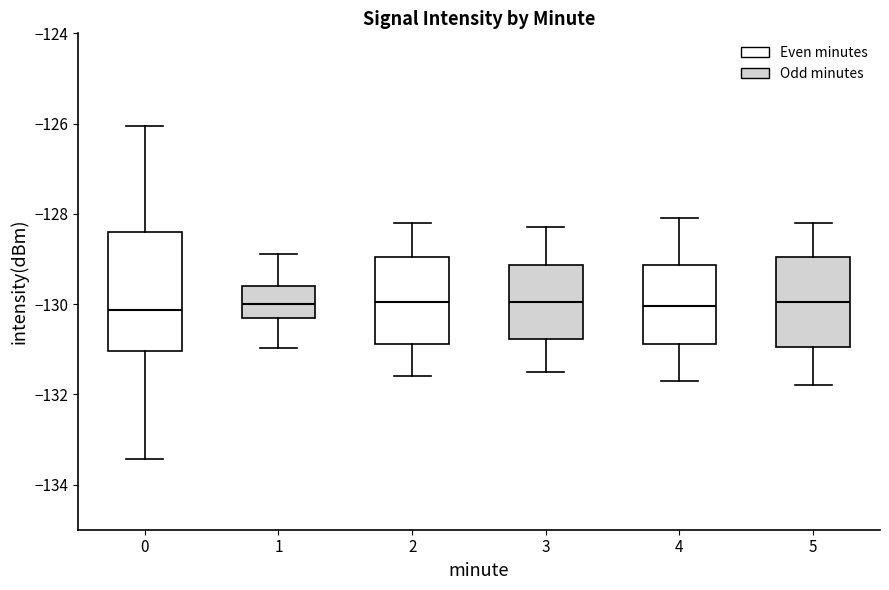

Reading left to right, read every box against the y-axis: the position of its median line, the range the box covers, and the ends of its whiskers. The values are not printed on the chart, so give them approximately, as read against the axis.

0: median -130.2, box -131.0 to -128.4, whiskers -133.4 to -126.0
1: median -130.0, box -130.4 to -129.6, whiskers -131.0 to -128.8
2: median -130.0, box -130.8 to -129.0, whiskers -131.6 to -128.2
3: median -130.0, box -130.8 to -129.2, whiskers -131.4 to -128.2
4: median -130.0, box -130.8 to -129.2, whiskers -131.6 to -128.0
5: median -130.0, box -131.0 to -129.0, whiskers -131.8 to -128.2